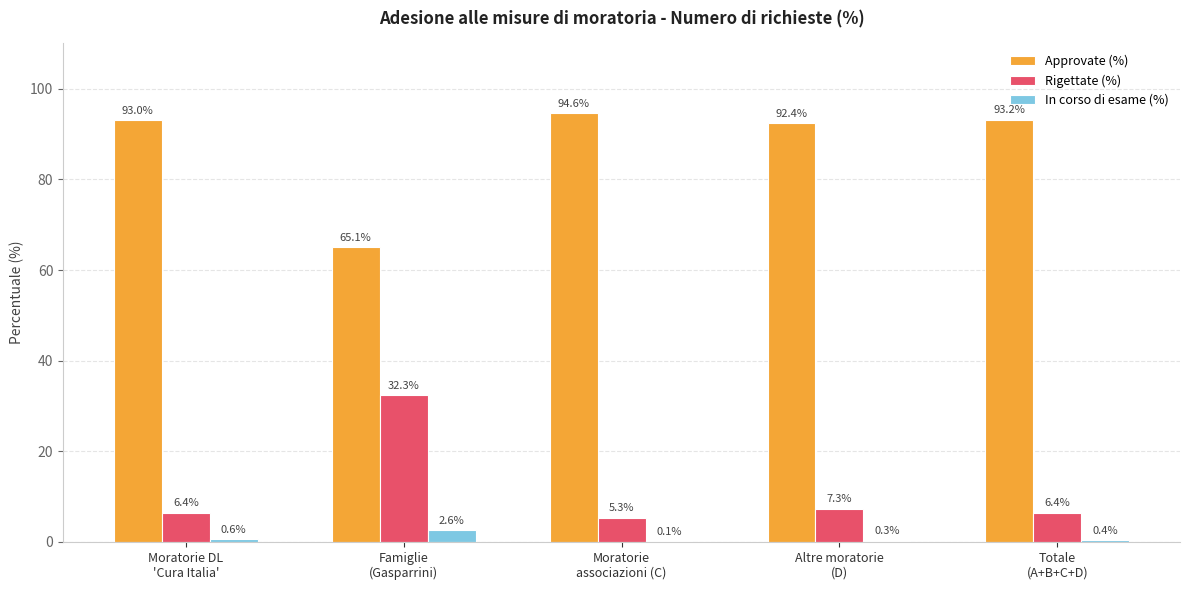

What is the sum of all Approvate (%) values?

438.2